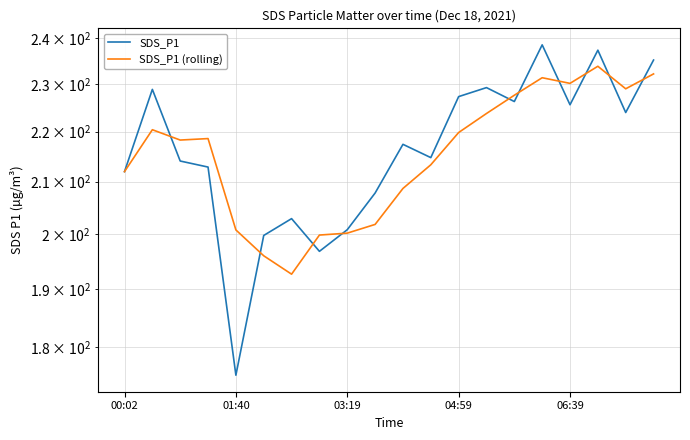

Is it true that SDS_P1 (rolling) equals 289.9 at 01:40?

False